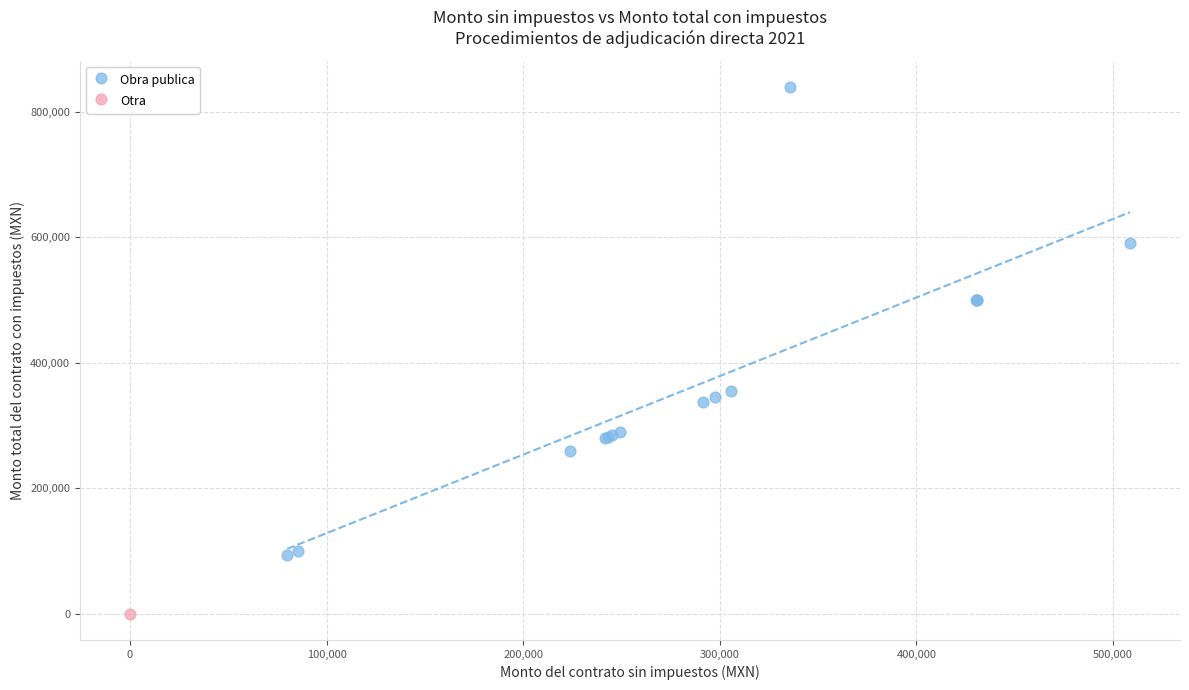

What are all the series names shown in the legend?

Obra publica, Otra